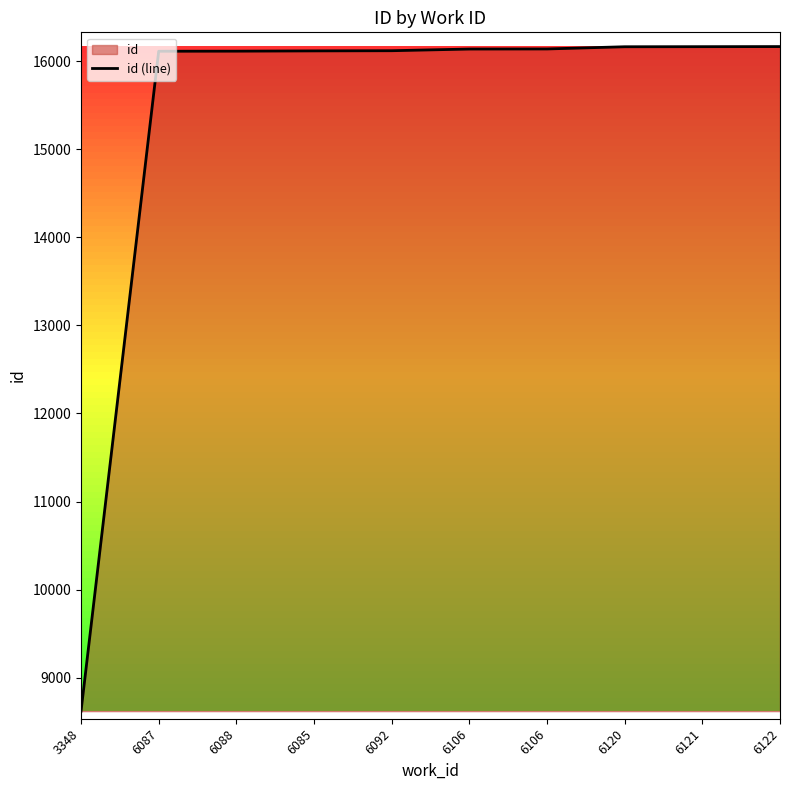

What is the maximum value shown in the chart?

16165